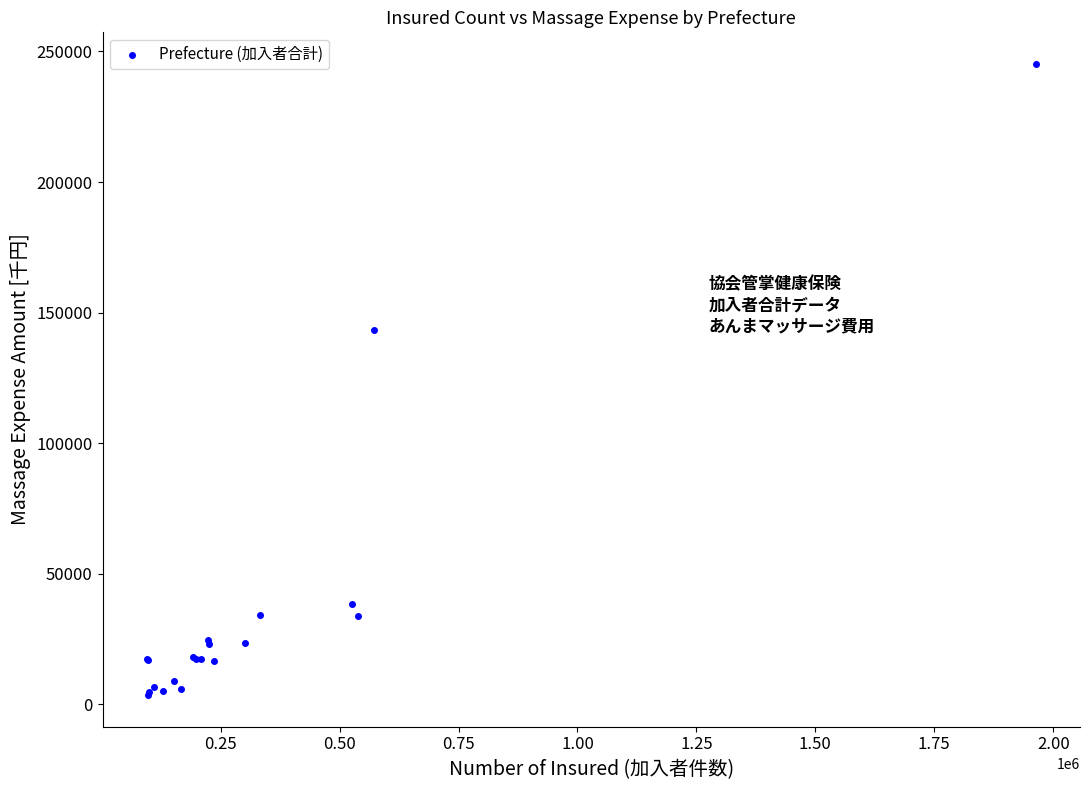

What Y value in the scatter plot is closest to 124398?

143316.8